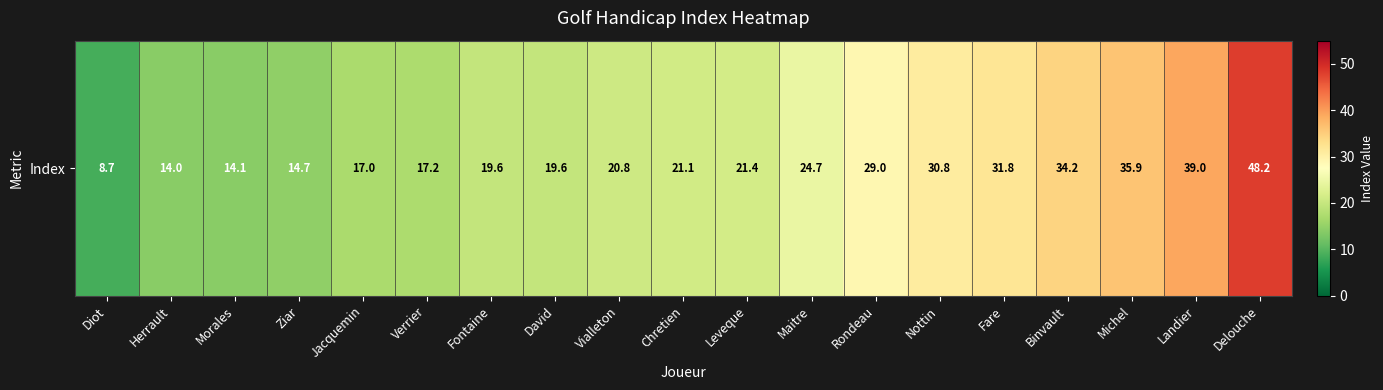

Count the number of values greater than 21.

10